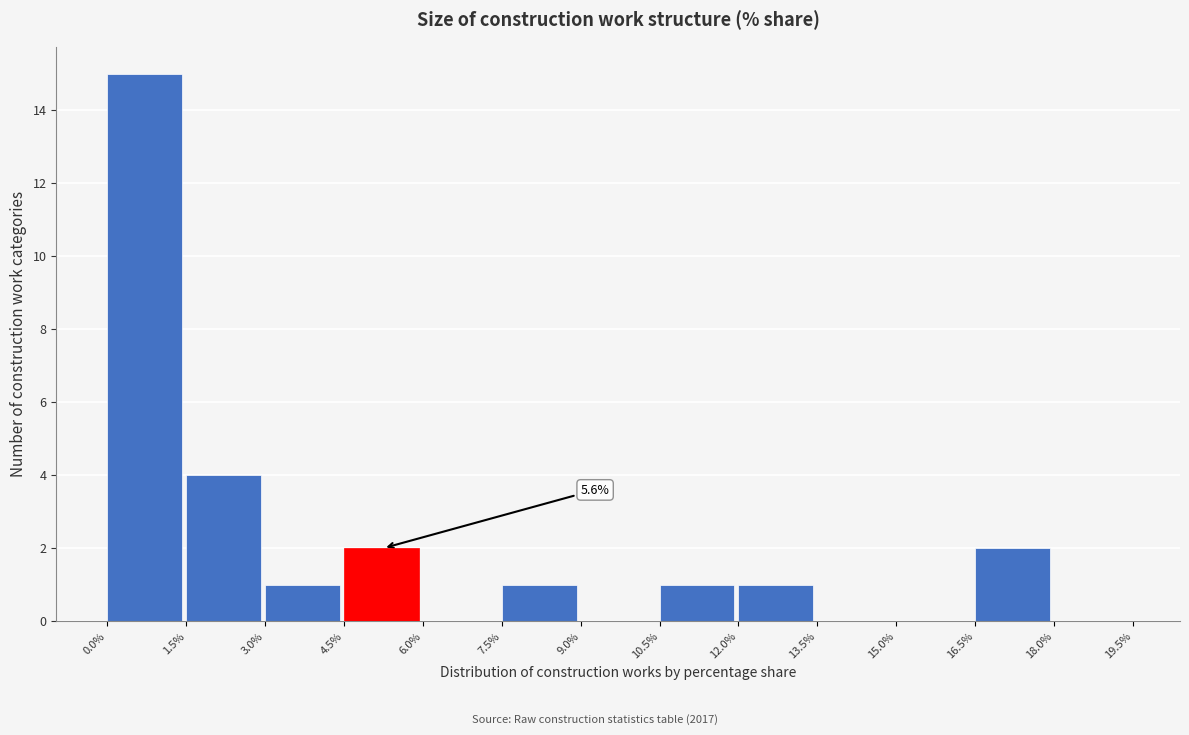

Which range on the x-axis has the tallest bar?

0.0% to 1.5%